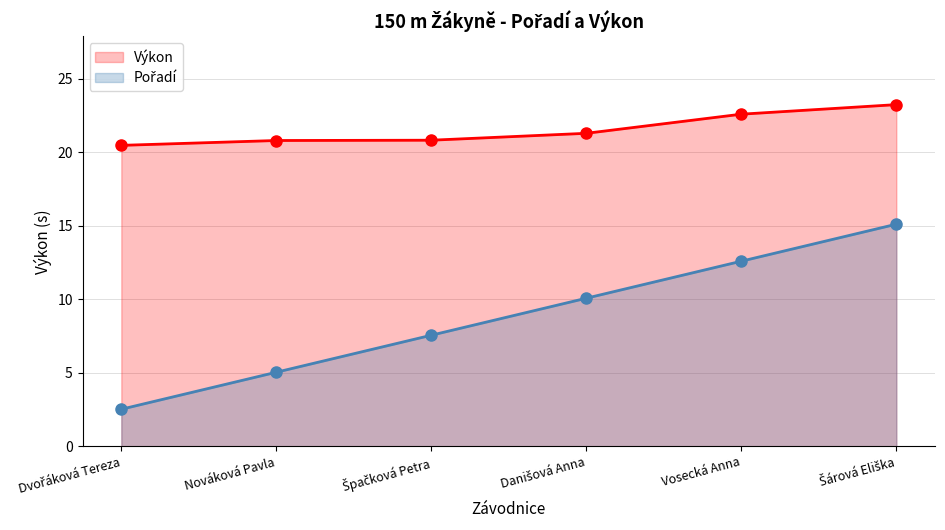

Where is Výkon nearest to the value 21?

Špačková Petra